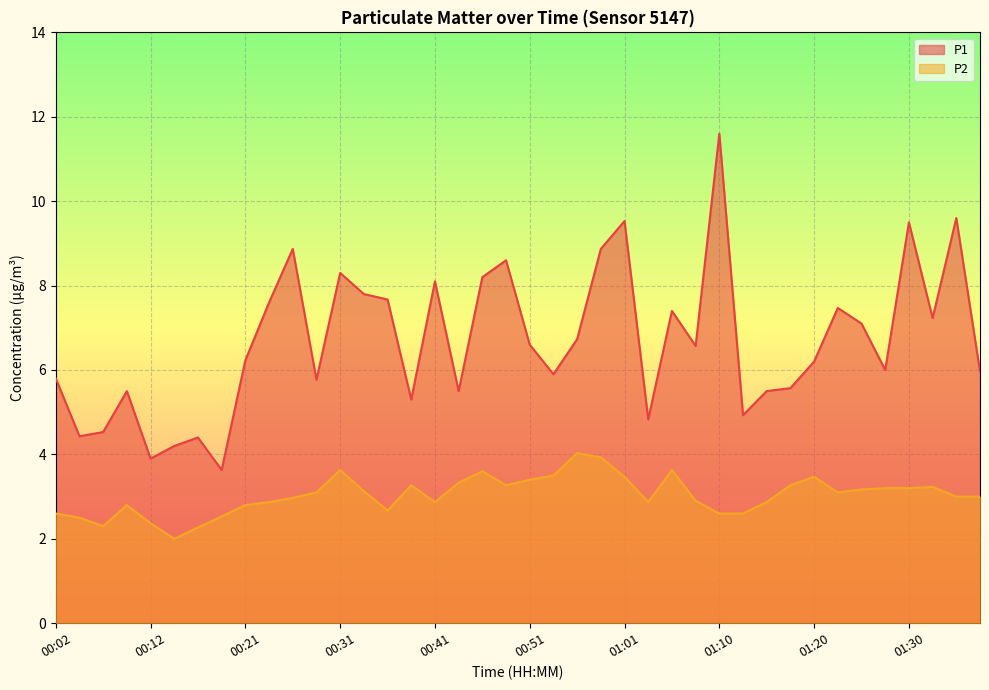

What is the difference between the maximum and minimum values in the P1 series?

8.0